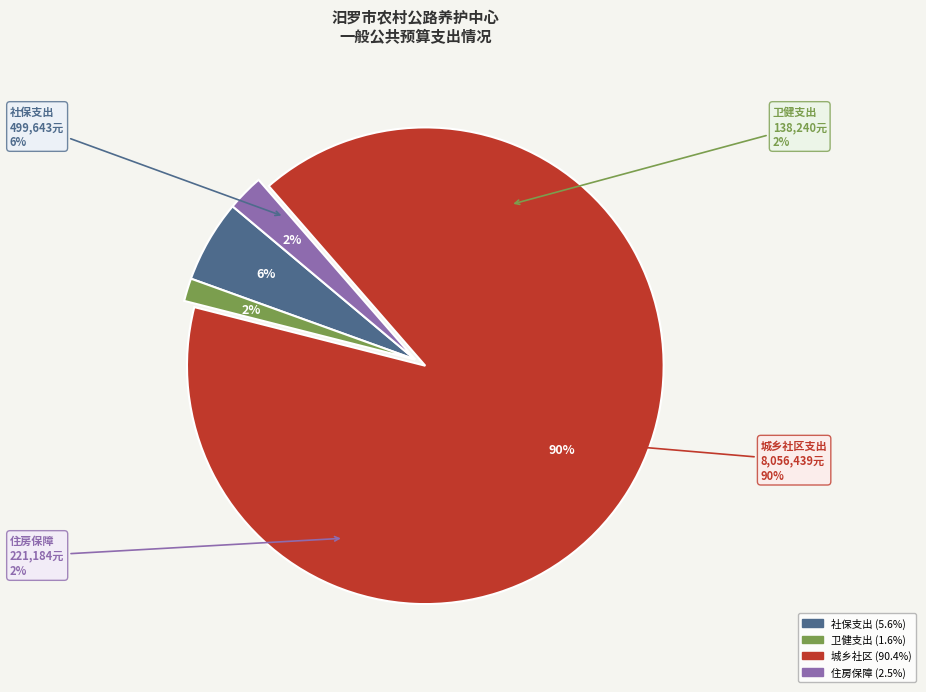

What portion of the pie excludes 卫生健康支出?

98.4%